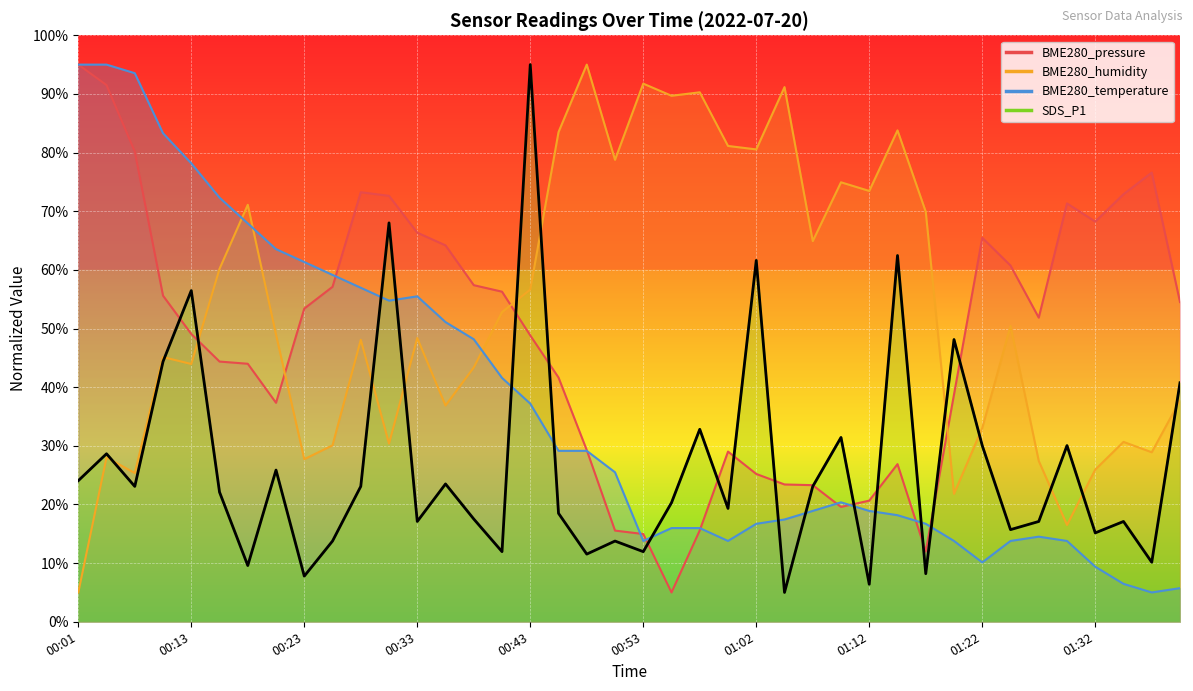

What is the smallest value displayed?

5.0